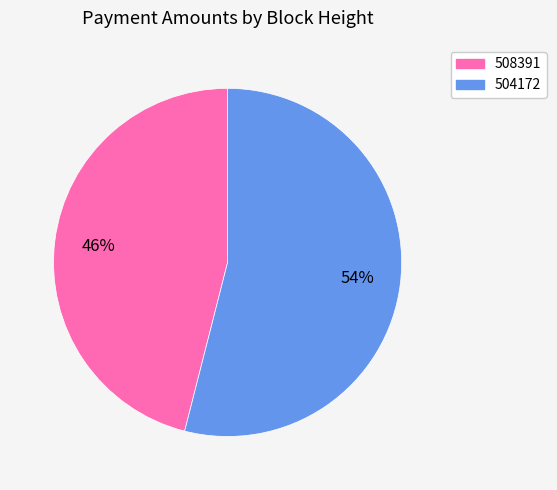

Between 508391 and 504172, which is larger?

504172